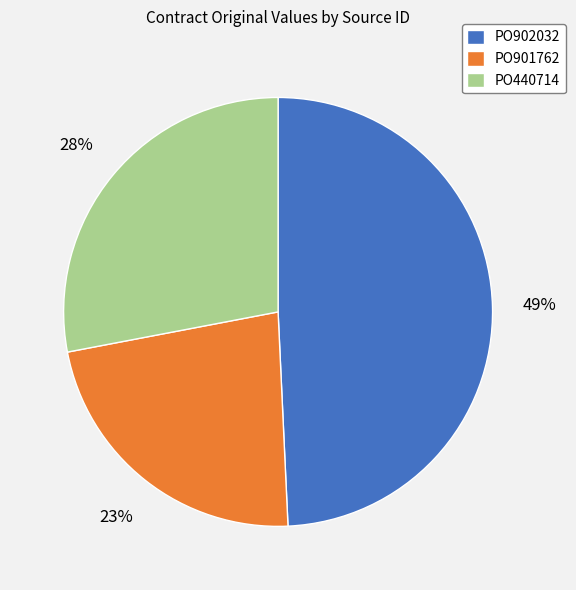

Is it true that PO440714 is 28% of the pie?

True